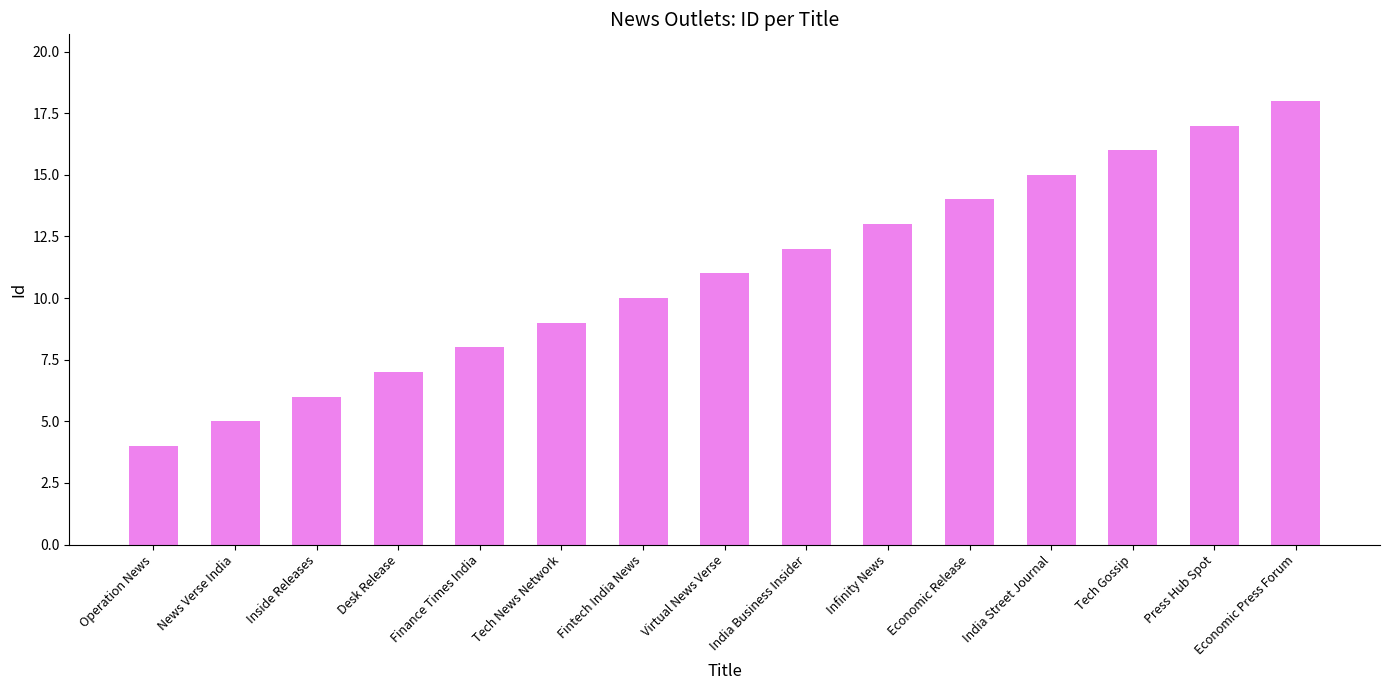

How many values are below 11?

7